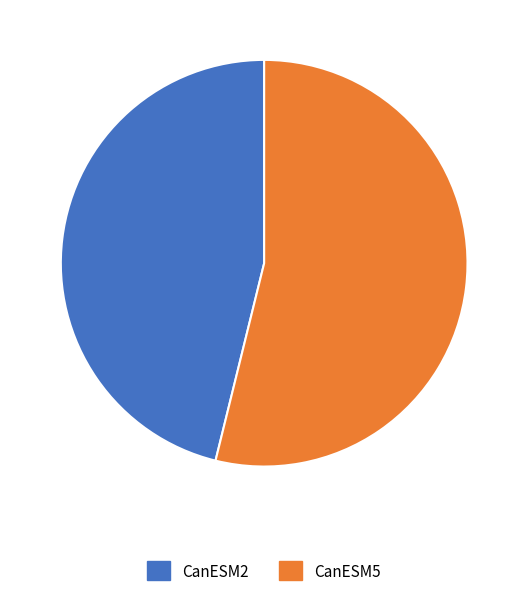

Is CanESM2 the majority of the pie?

No